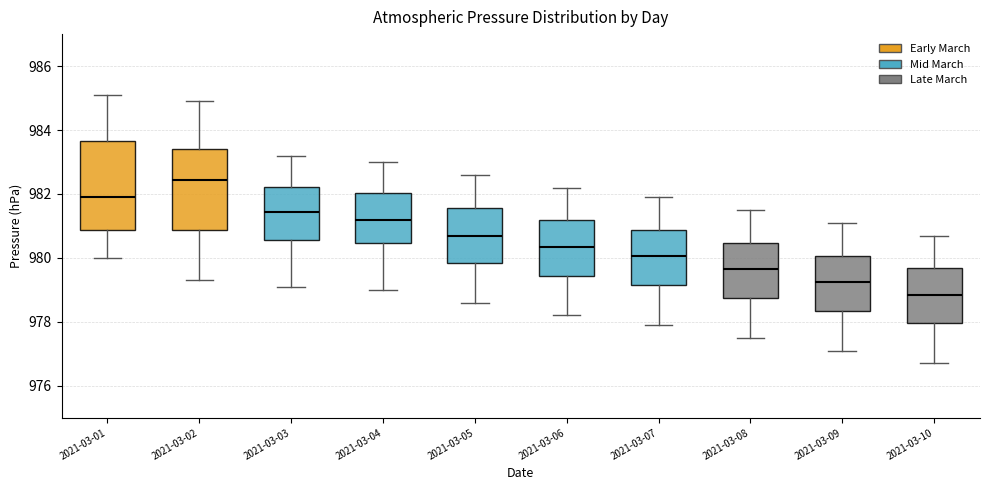

Where does the median line of the box for 2021-03-10 sit on the y-axis? The values are not printed on the chart, so give them approximately, as read against the axis.

978.8